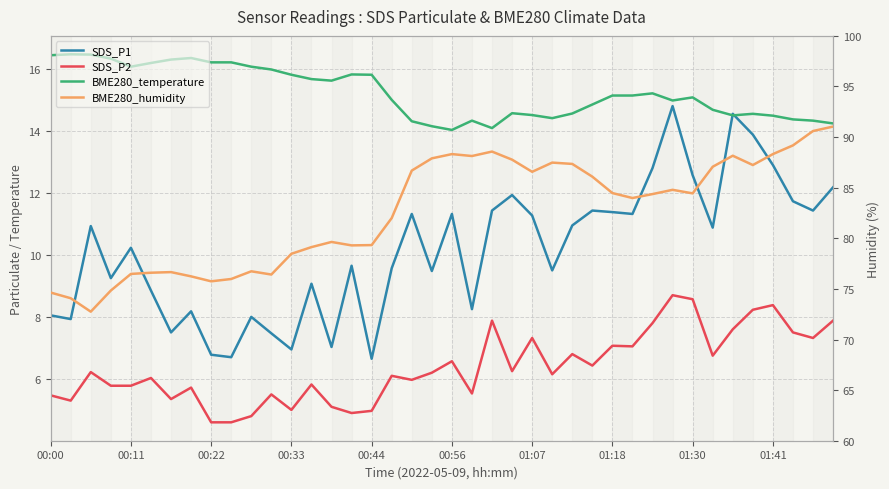

The value of SDS_P1 at 01:41 is 3.2. True or false?

False